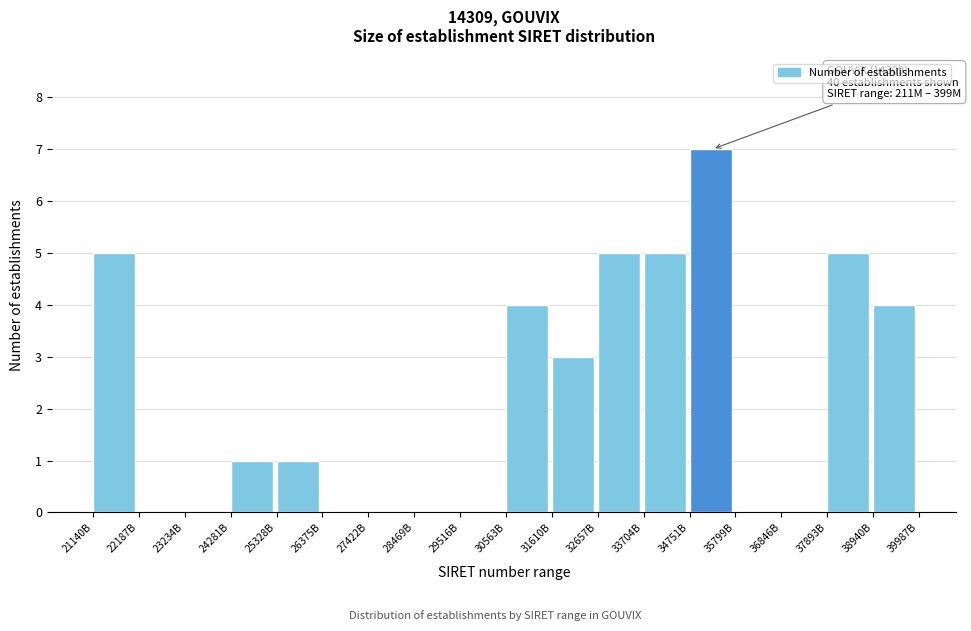

Reading left to right, extract all data points from this chart.

21140B=5	22187B=0	23234B=0	24281B=1	25328B=1	26375B=0	27422B=0	28469B=0	29516B=0	30563B=4	31610B=3	32657B=5	33704B=5	34751B=7	35799B=0	36846B=0	37893B=5	38940B=4